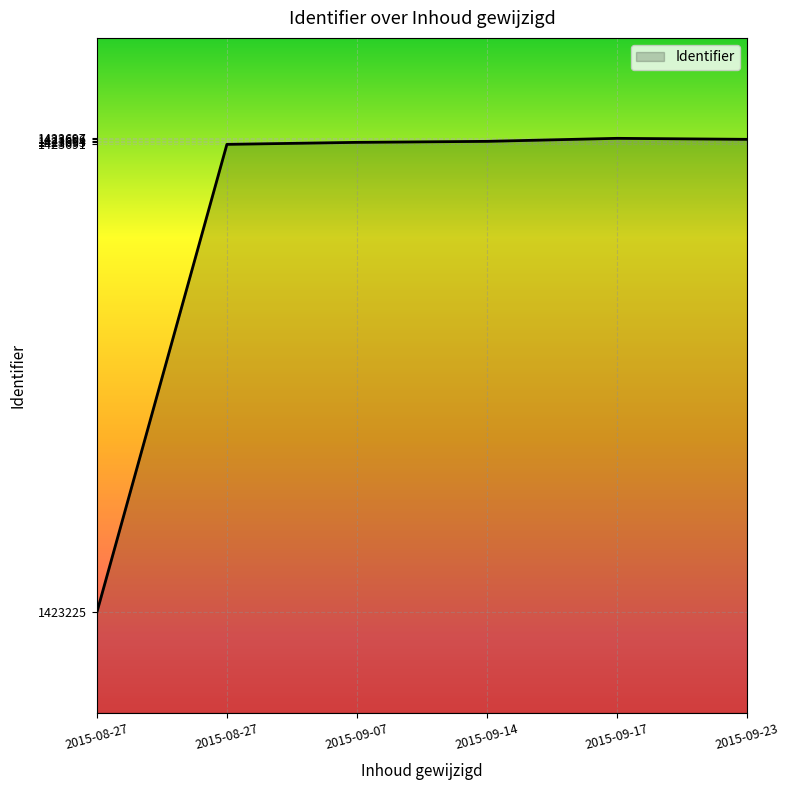

Is this an area chart (filled region under the line)?

Yes